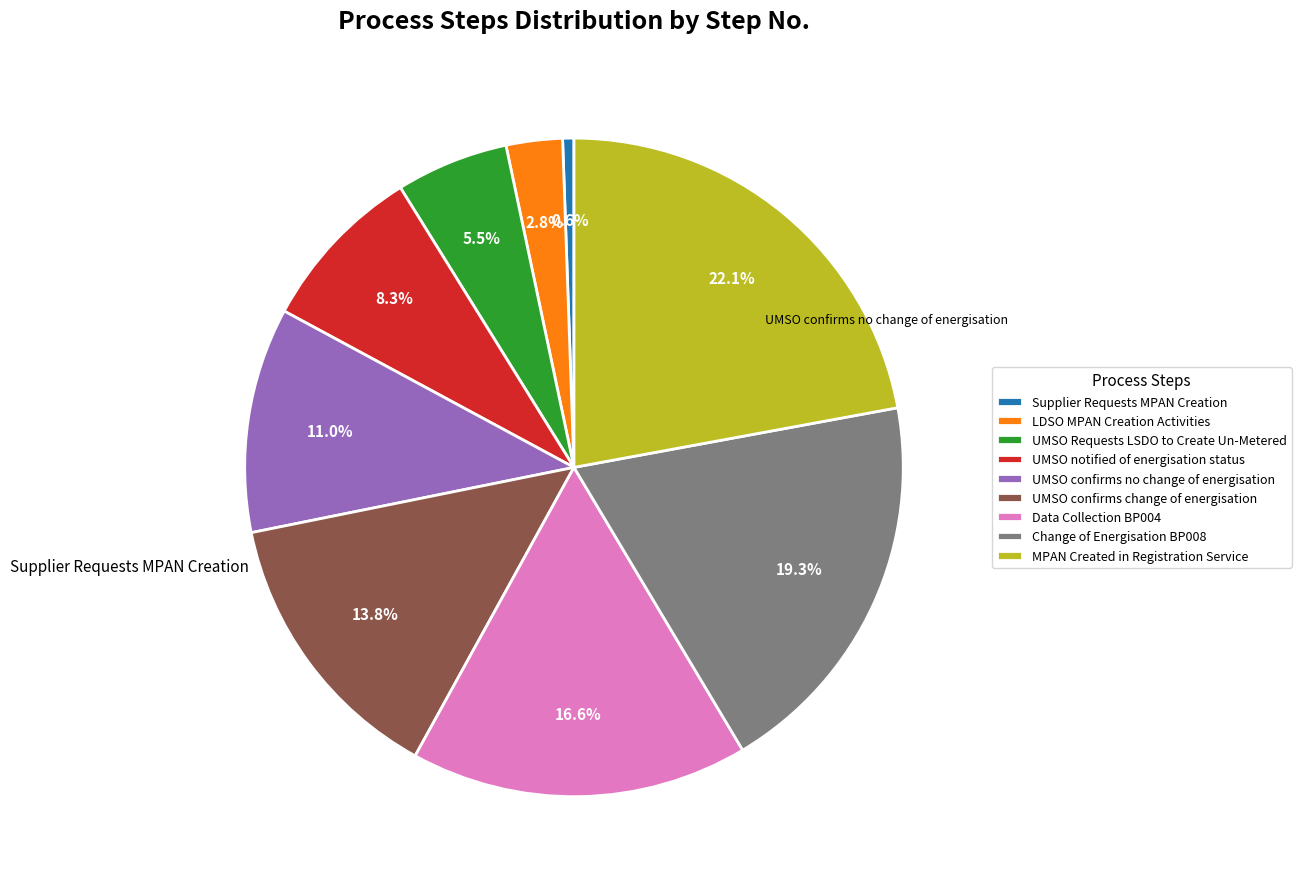

Does any single category account for the majority?

No